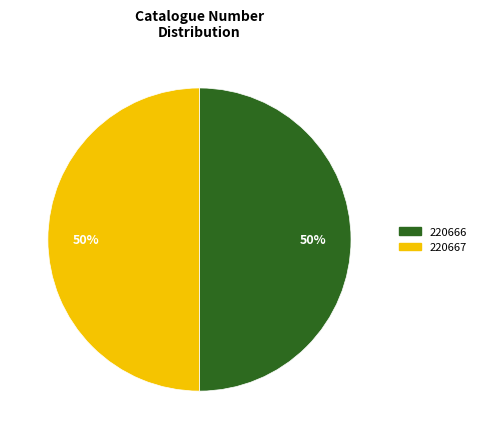

To the nearest percent, what is the average slice percentage?

50%